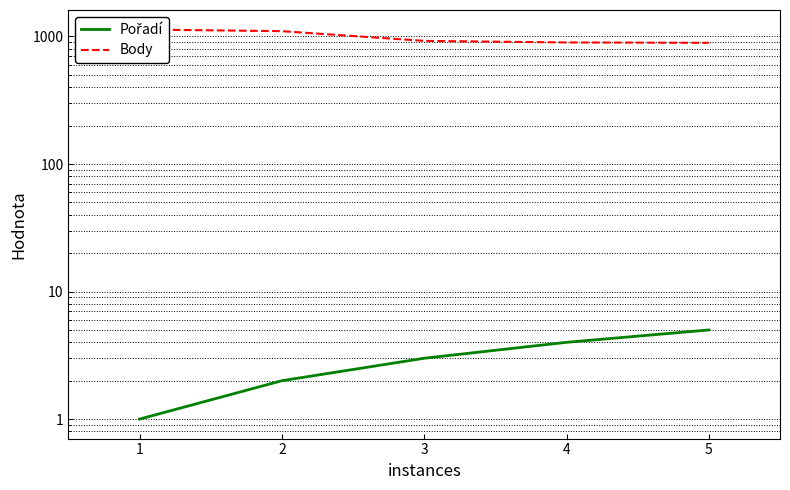

Is the value of Body at 4 greater than the value of Pořadí at 5?

Yes